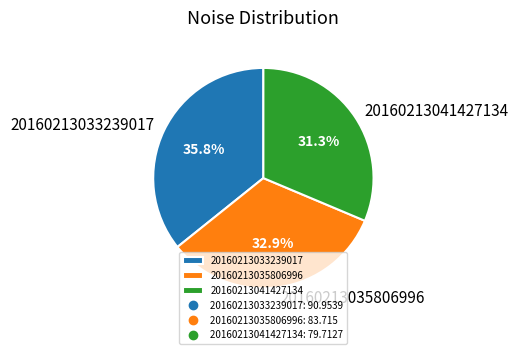

To the nearest percent, what is the average slice percentage?

33%